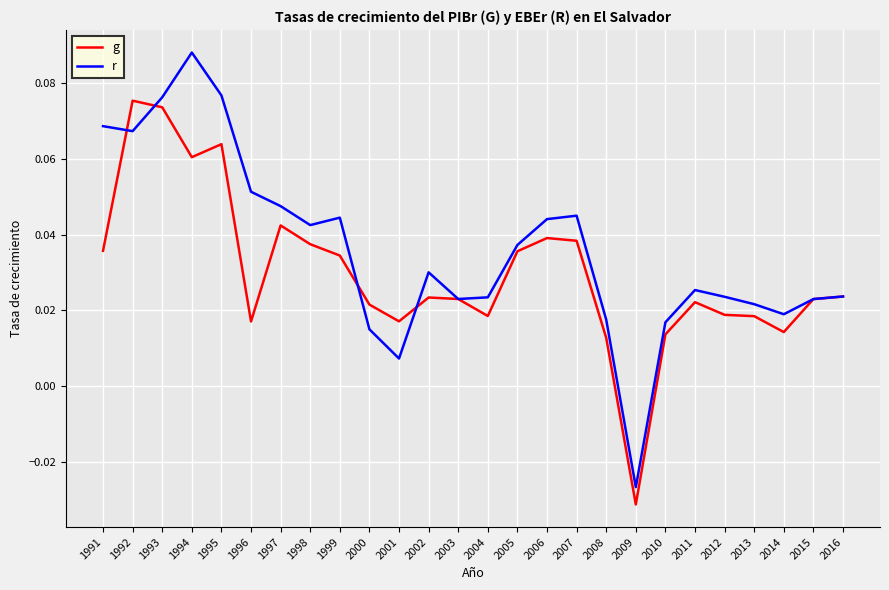

Rank the series at 1994 from highest to lowest value.

r, g